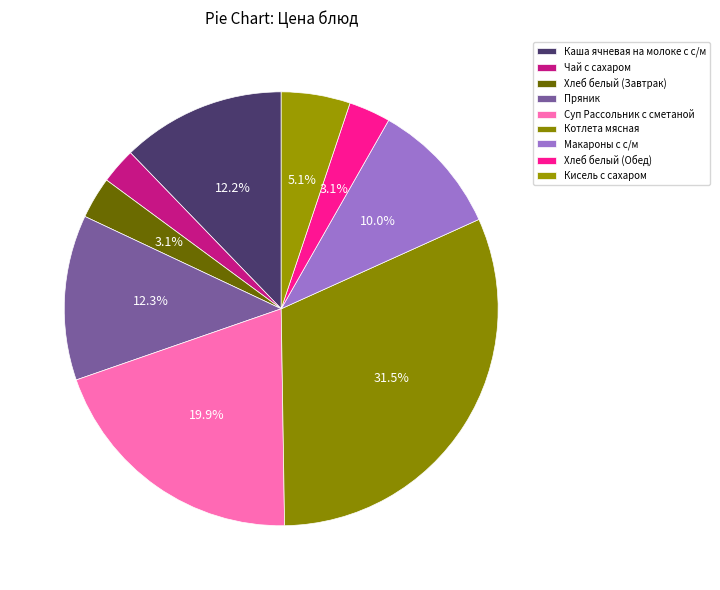

To the nearest percent, what is the average slice percentage?

11%